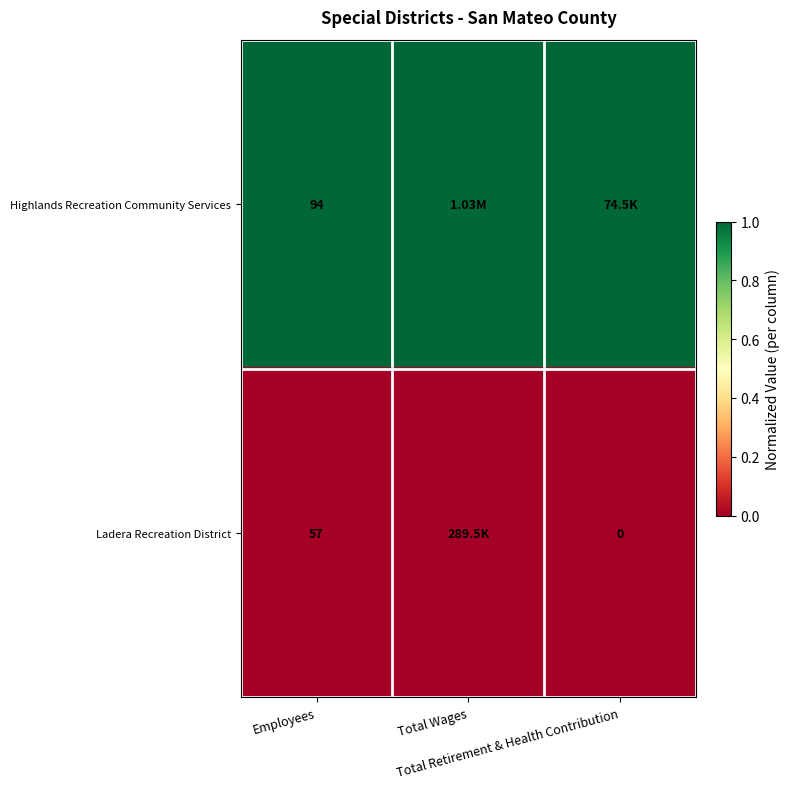

What is the lowest value of the Highlands Recreation Community Services series?

1